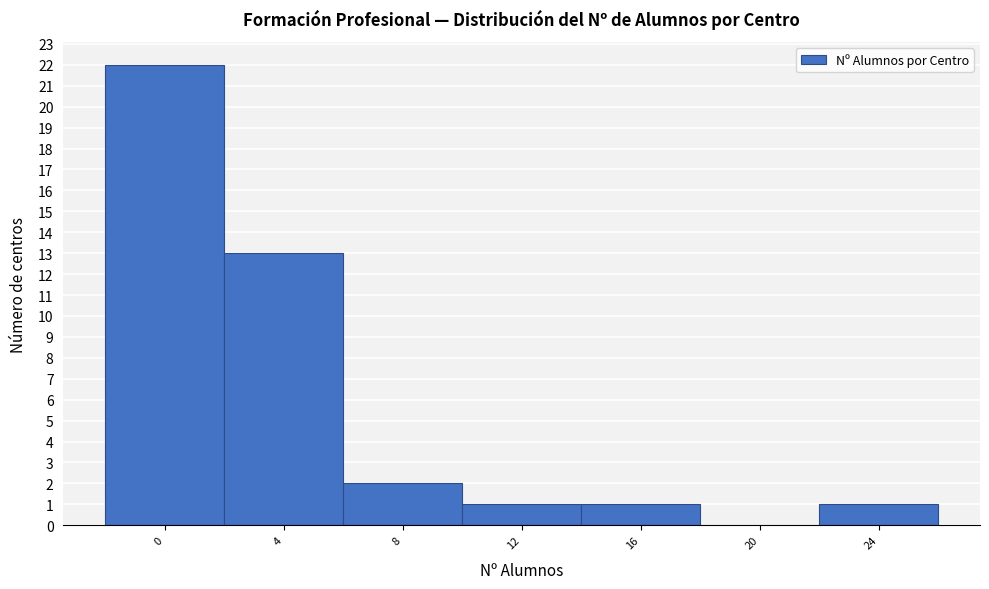

Reading left to right, list all the values displayed in this chart.

0=22	4=13	8=2	12=1	16=1	20=0	24=1